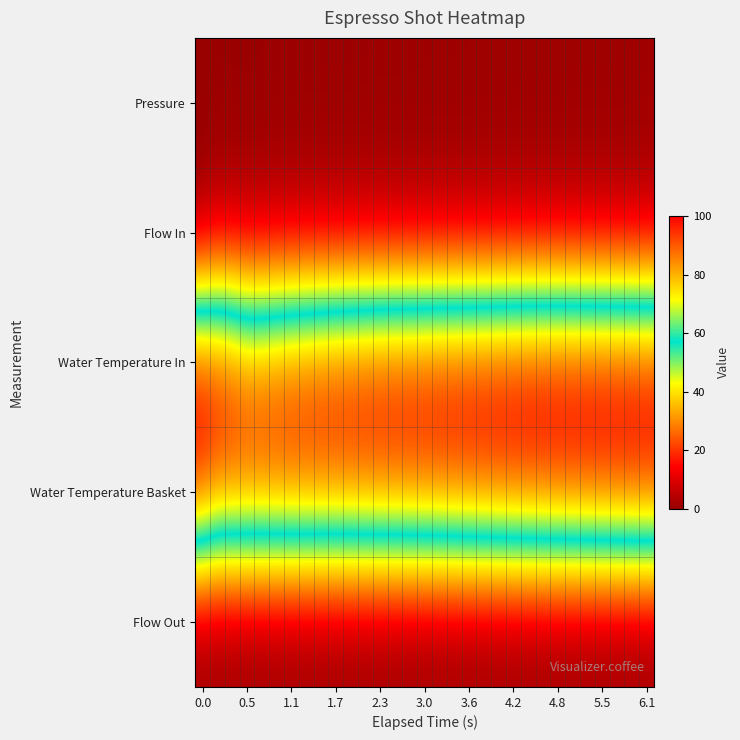

Which series has the largest total across all categories?

Water Temperature In